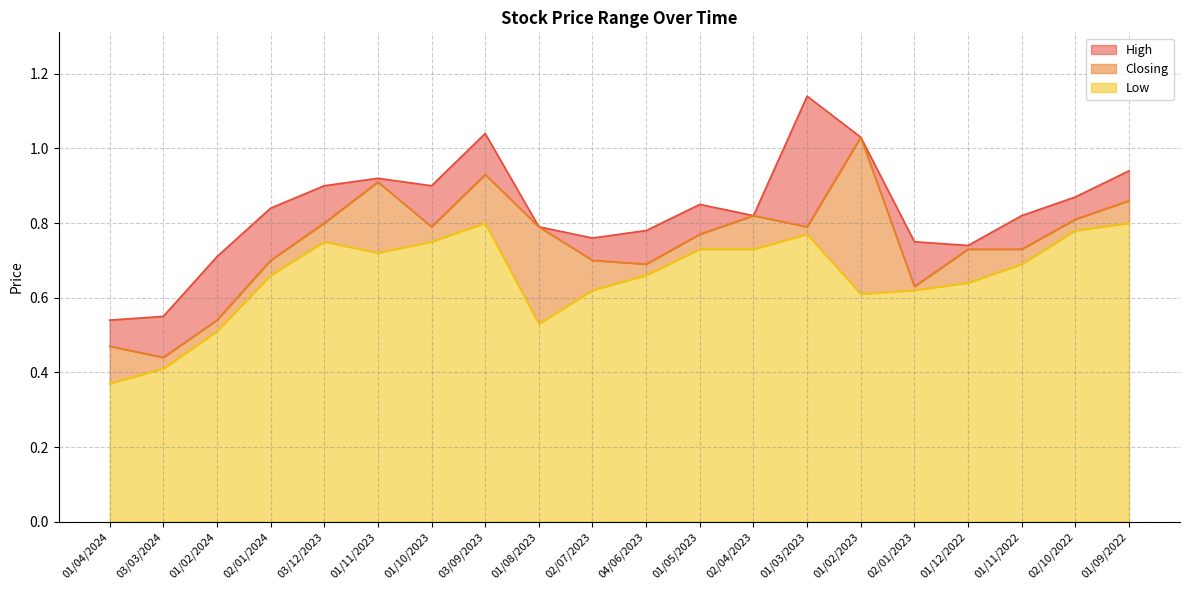

Is the value of High at 04/06/2023 greater than the value of Low at 01/04/2024?

Yes